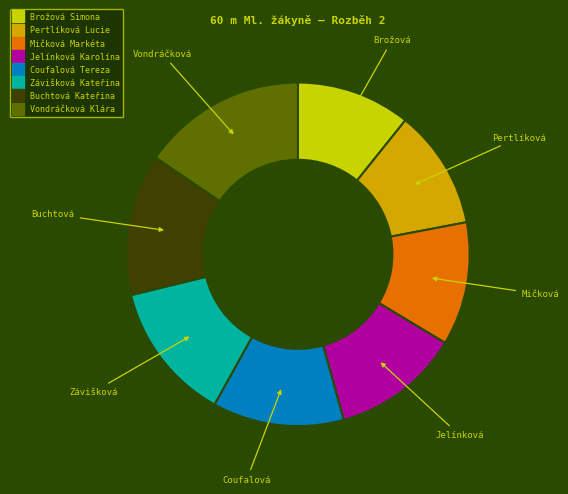

Which slice is the largest?

Vondráčková Klára